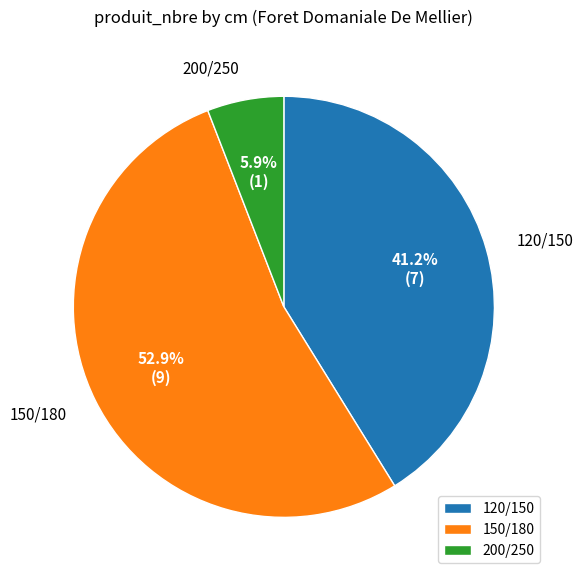

Do 150/180 and 200/250 together represent more than half of the pie?

Yes